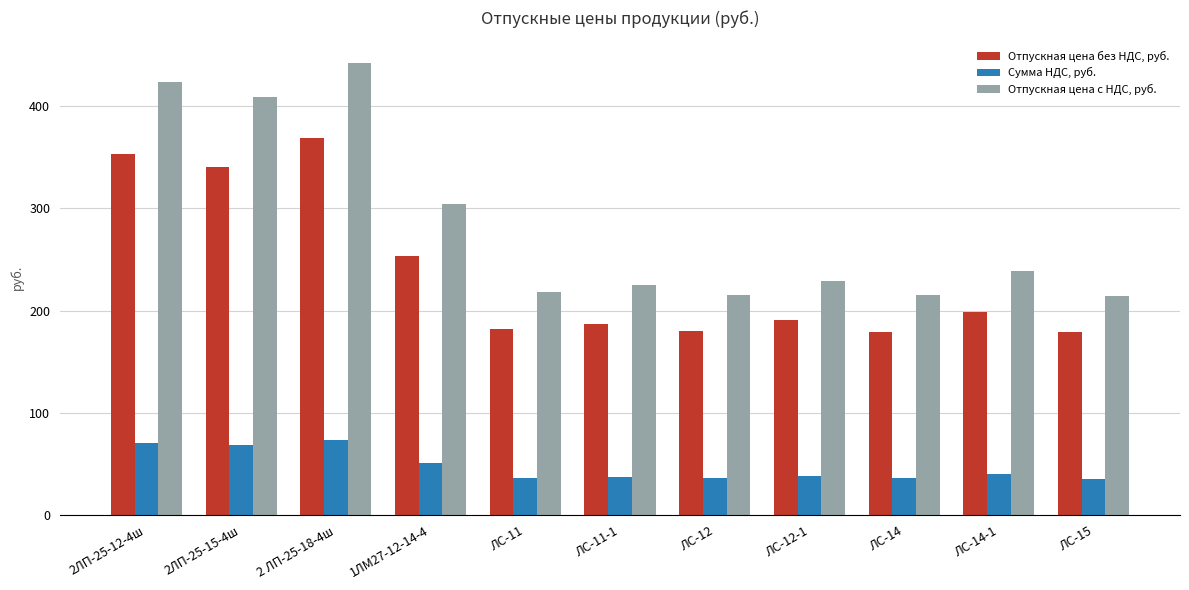

The Сумма НДС, руб. series shows 96.6 at 2 ЛП-25-18-4ш. True or false?

False